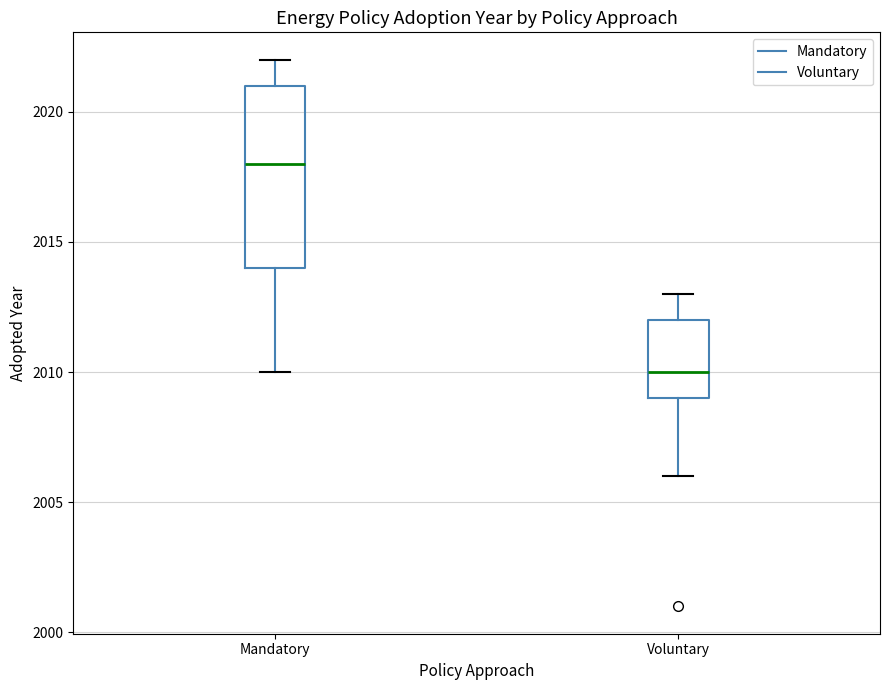

Reading left to right, transcribe this box plot: for each box, give where its median line is, the range the box spans, and where its two whiskers end, as read against the y-axis. The values are not printed on the chart, so give them approximately, as read against the axis.

Mandatory: median 2018, box 2014 to 2021, whiskers 2010 to 2022
Voluntary: median 2010, box 2009 to 2012, whiskers 2006 to 2013